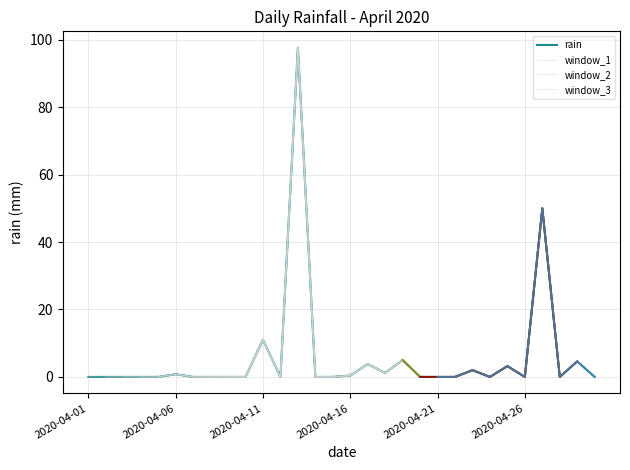

List the labels in order of value, largest first.

2020-04-13, 2020-04-27, 2020-04-11, 2020-04-19, 2020-04-29, 2020-04-17, 2020-04-25, 2020-04-23, 2020-04-18, 2020-04-06, 2020-04-16, 2020-04-01, 2020-04-02, 2020-04-03, 2020-04-04, 2020-04-05, 2020-04-07, 2020-04-08, 2020-04-09, 2020-04-10, 2020-04-12, 2020-04-14, 2020-04-15, 2020-04-20, 2020-04-21, 2020-04-22, 2020-04-24, 2020-04-26, 2020-04-28, 2020-04-30